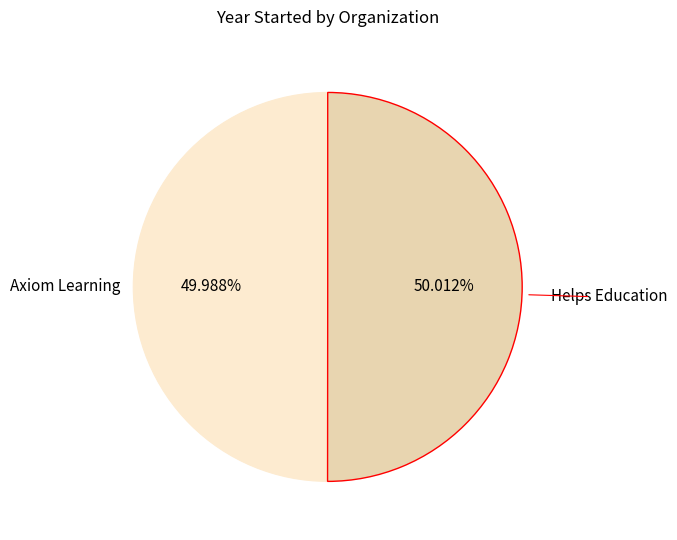

Does any single category account for the majority?

Yes